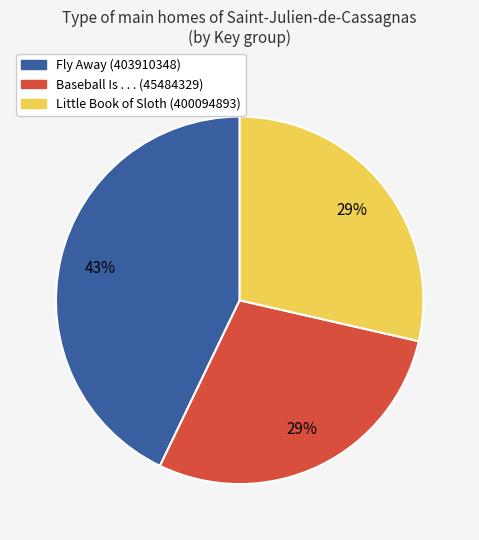

Between Little Book of Sloth (400094893) and Fly Away (403910348), which is larger?

Fly Away (403910348)